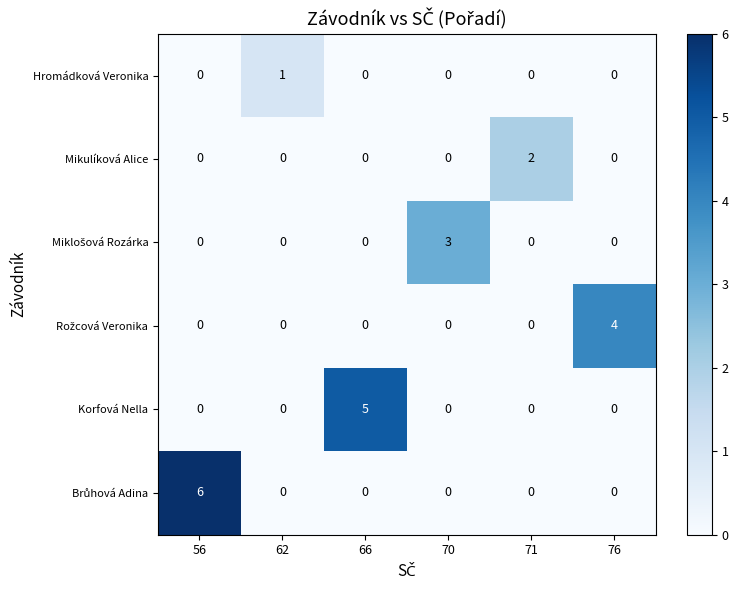

The value of Mikulíková Alice at 70 is 1. True or false?

False